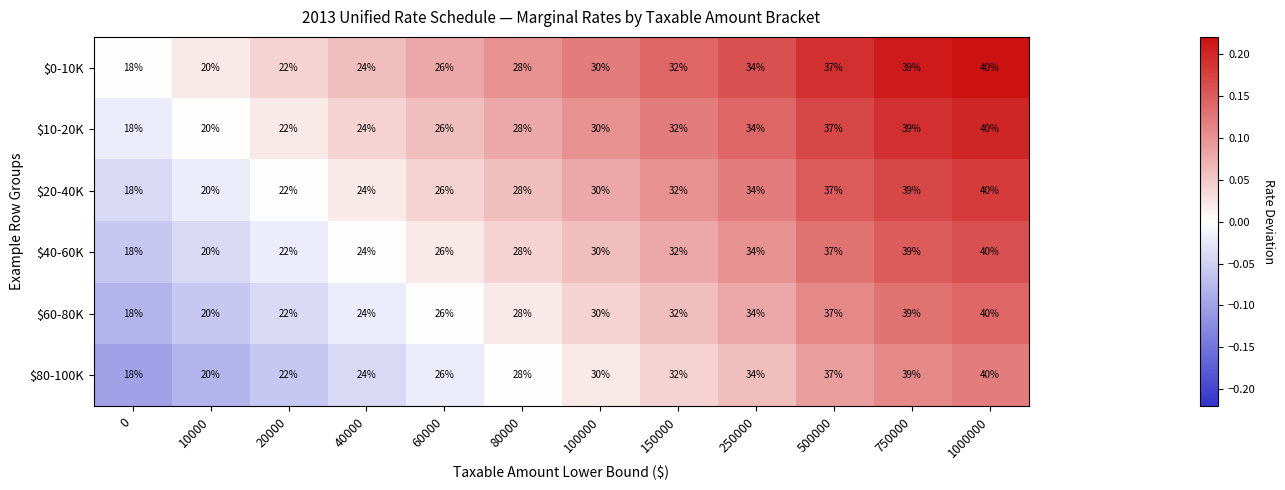

At which category is the sum across all series the highest?

1000000